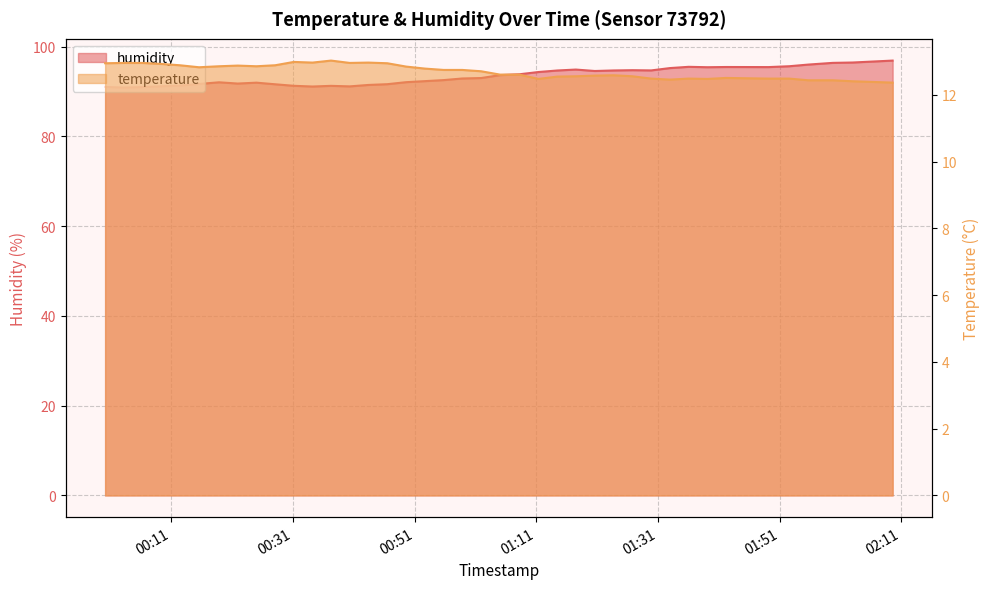

The humidity series shows 43.9 at 2023-03-21T02:09:35. True or false?

False